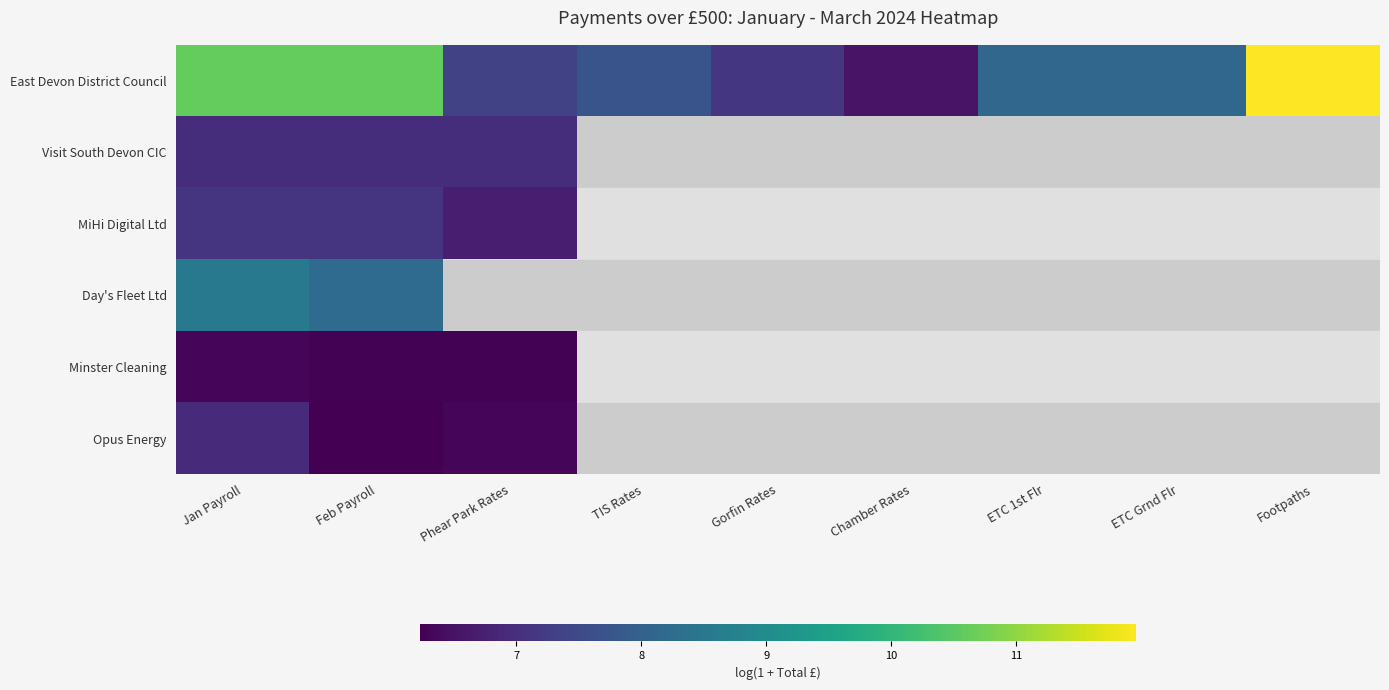

At which category is the sum across all series the highest?

Jan Payroll